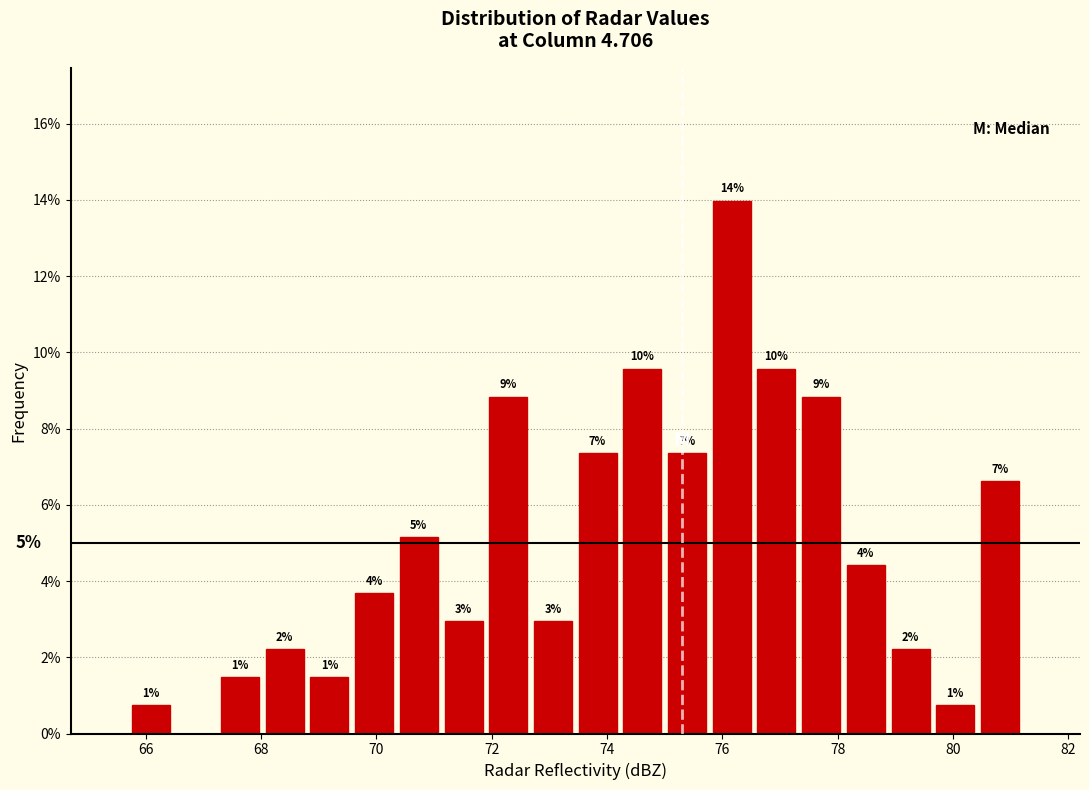

Read against the x-axis, roughly where is the centre of the tallest bar?

76.2